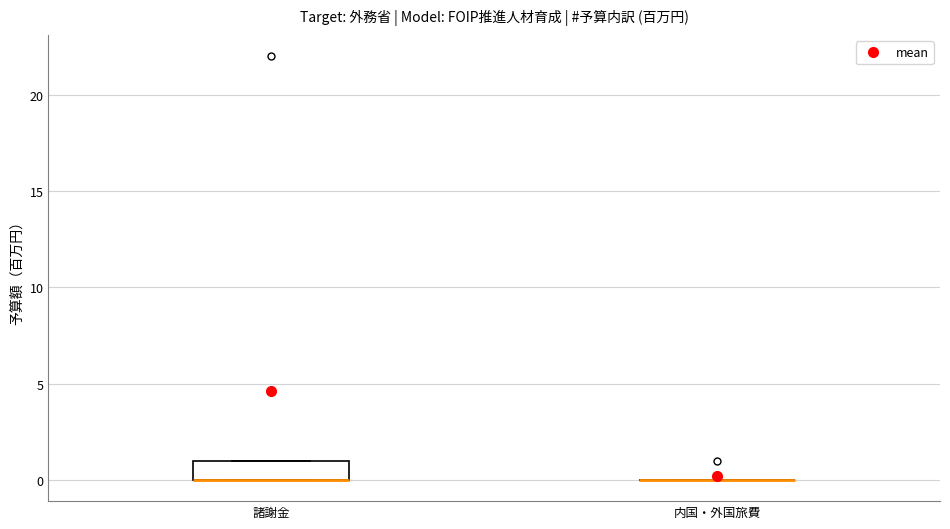

Where is the lower edge of the box for 諸謝金 on the y-axis? The values are not printed on the chart, so give them approximately, as read against the axis.

0